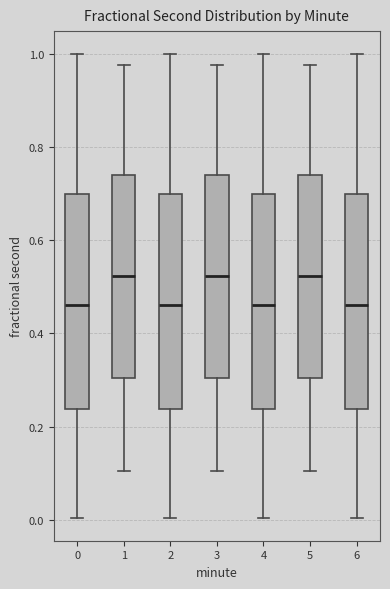

Reading left to right, transcribe this box plot: for each box, give where its median line is, the range the box spans, and where its two whiskers end, as read against the y-axis. The values are not printed on the chart, so give them approximately, as read against the axis.

0: median 0.46, box 0.24 to 0.70, whiskers 0.00 to 1.00
1: median 0.52, box 0.30 to 0.74, whiskers 0.10 to 0.98
2: median 0.46, box 0.24 to 0.70, whiskers 0.00 to 1.00
3: median 0.52, box 0.30 to 0.74, whiskers 0.10 to 0.98
4: median 0.46, box 0.24 to 0.70, whiskers 0.00 to 1.00
5: median 0.52, box 0.30 to 0.74, whiskers 0.10 to 0.98
6: median 0.46, box 0.24 to 0.70, whiskers 0.00 to 1.00